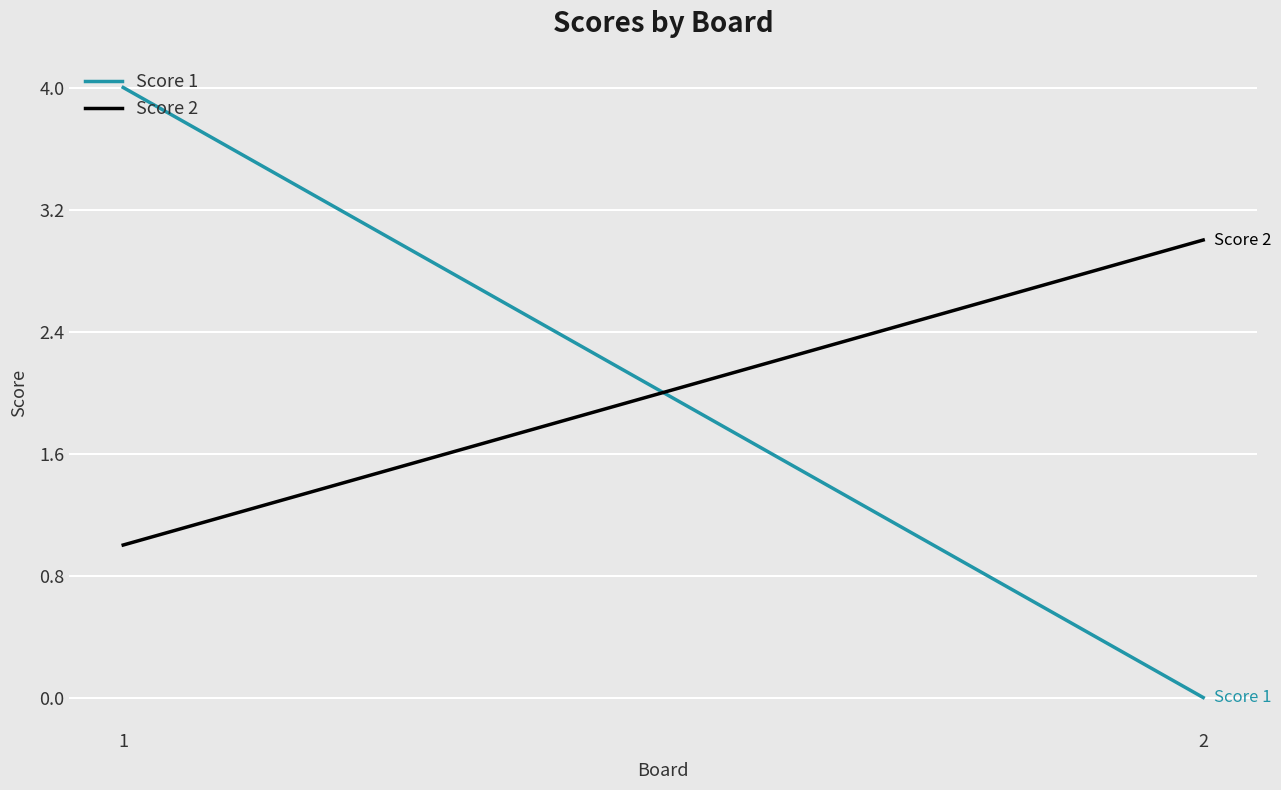

The value of Score 2 at 1 is 0. True or false?

False